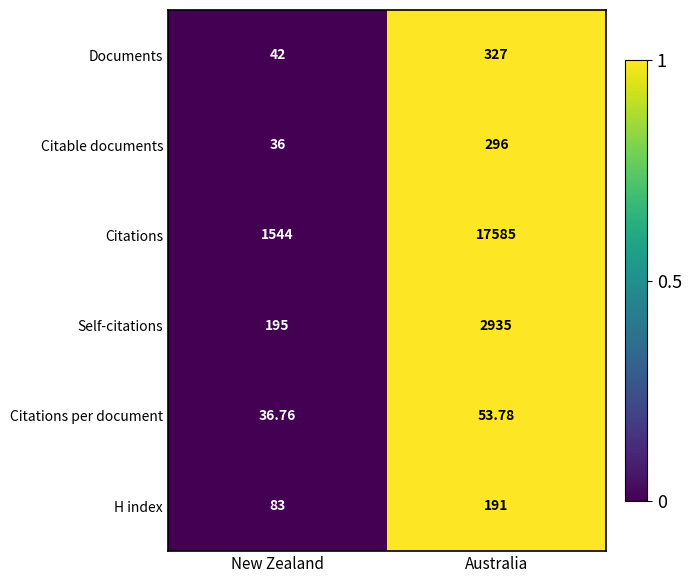

Which series has the widest spread of values?

Citations